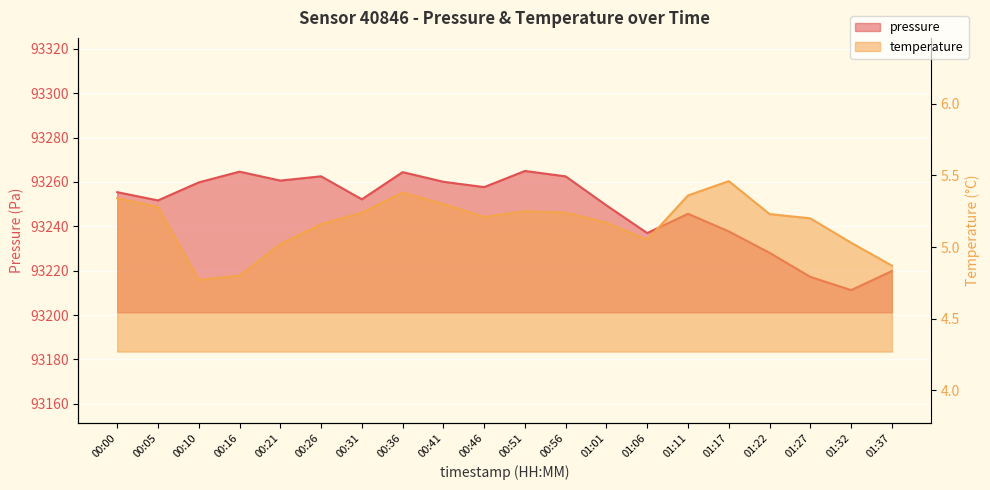

List the series in order of their overall mean, lowest first.

temperature, pressure